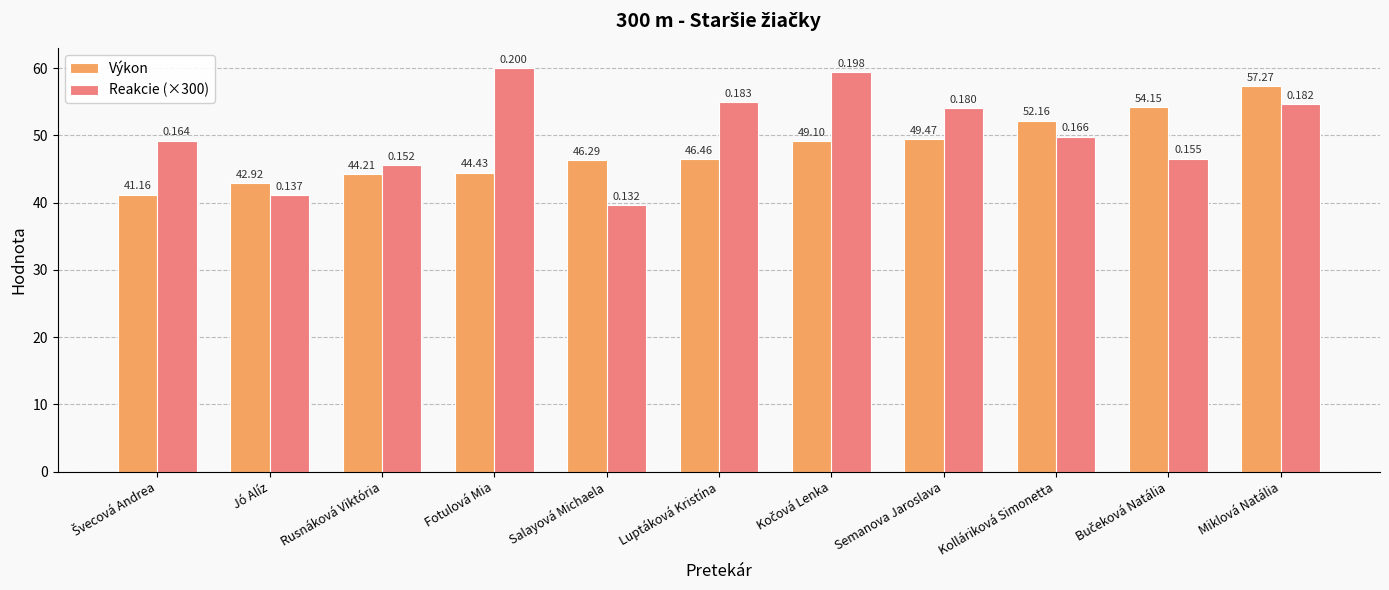

Which category has the highest value in the Reakcie (×300) series?

Fotulová Mia